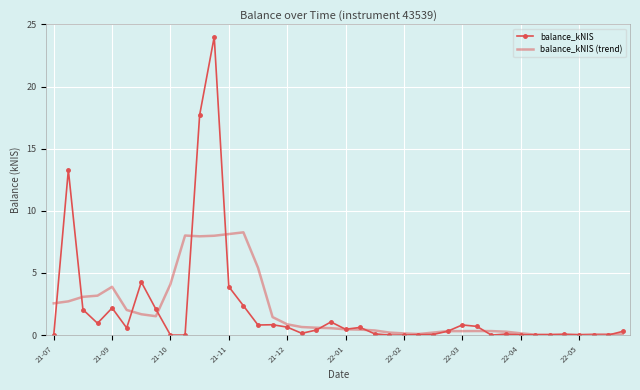

Which series has the largest range (max minus min)?

balance_kNIS